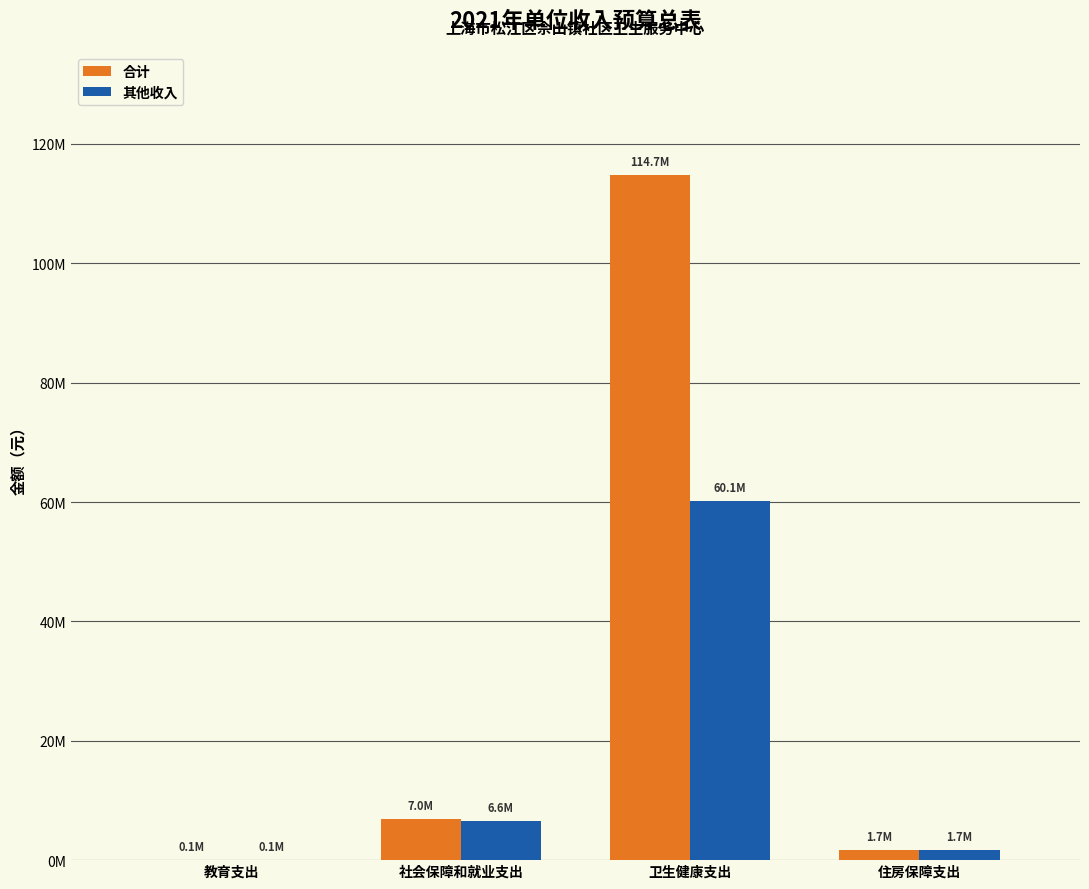

Are the bars grouped side by side (vs. stacked)?

Yes